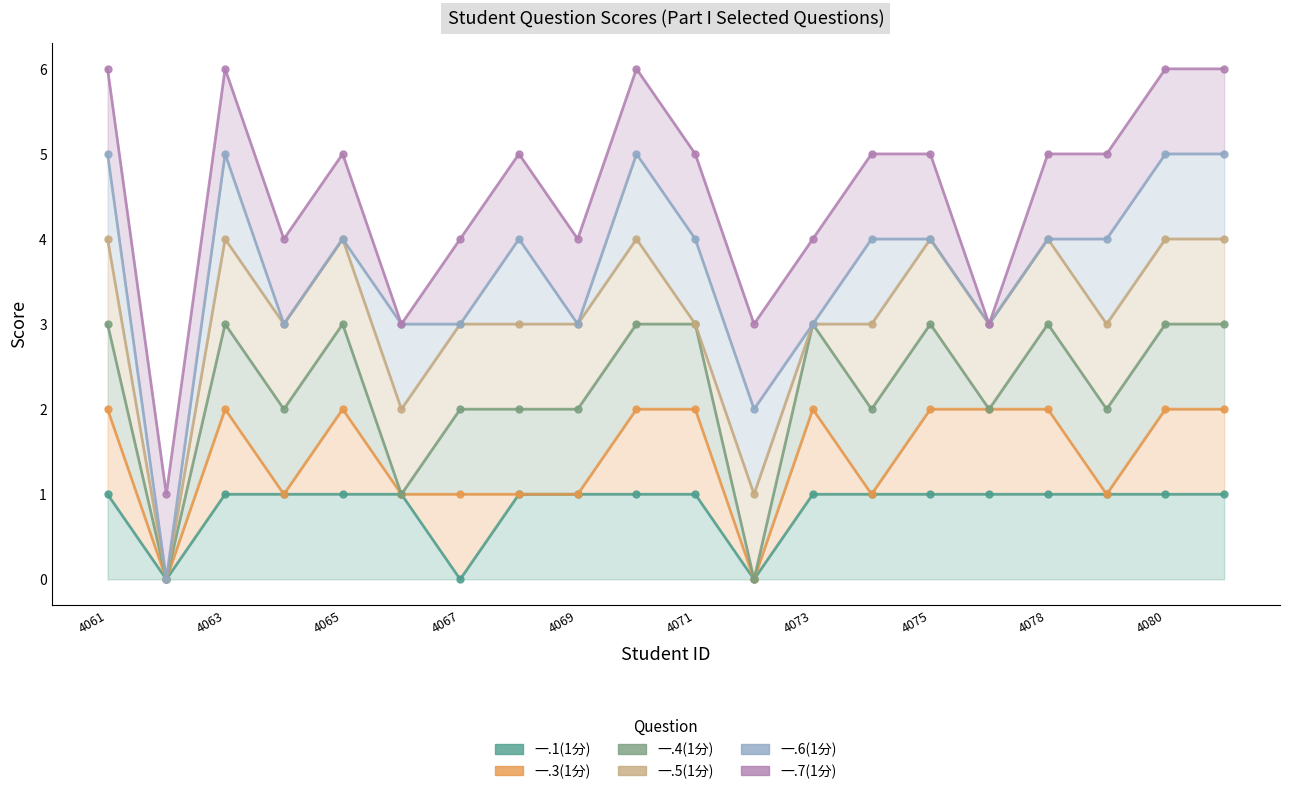

At which label does 一.5(1分) first exceed 3?

4061